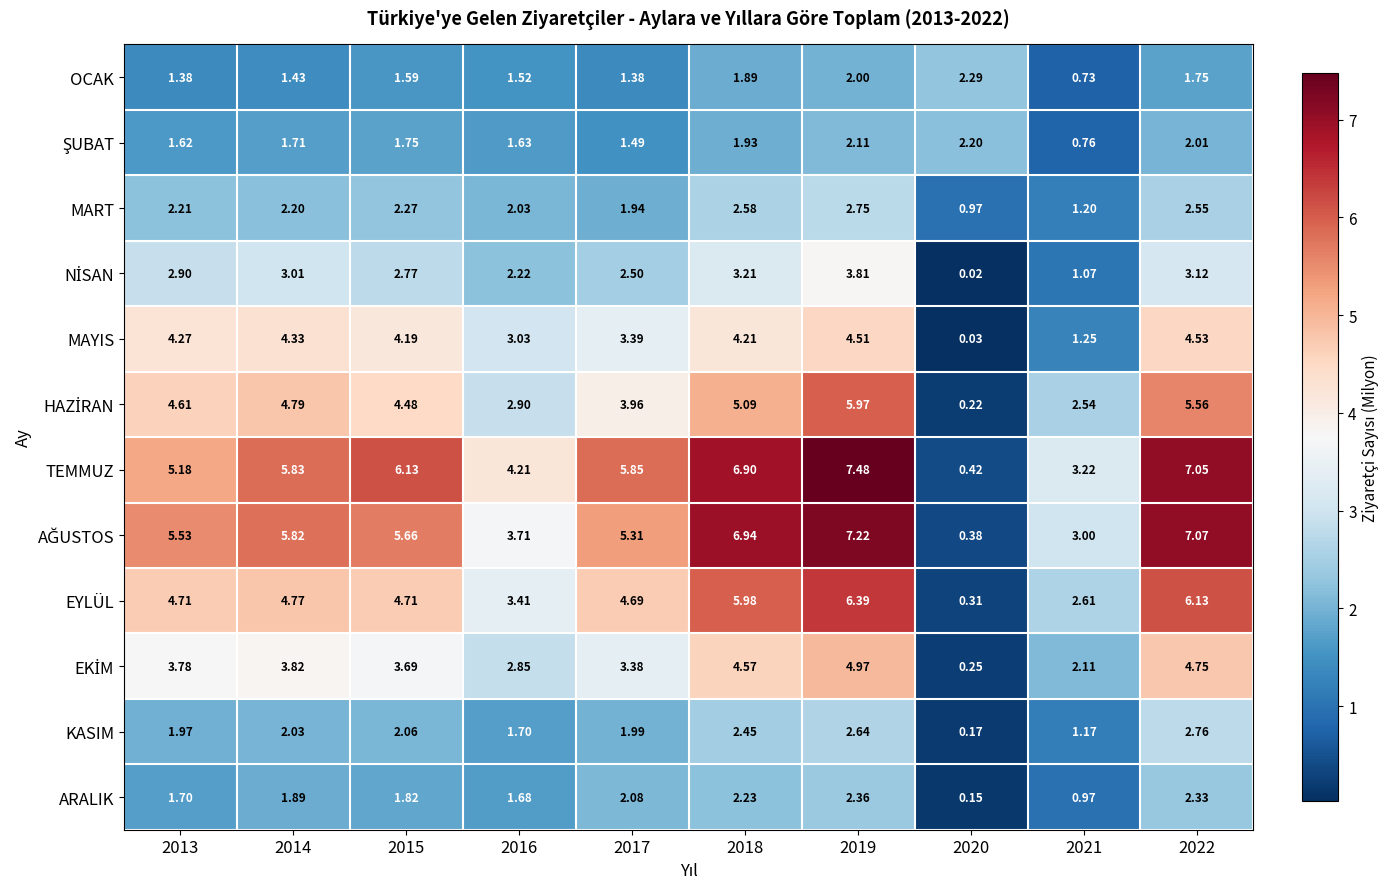

Which series changed the most between 2015 and 2021?

MAYIS